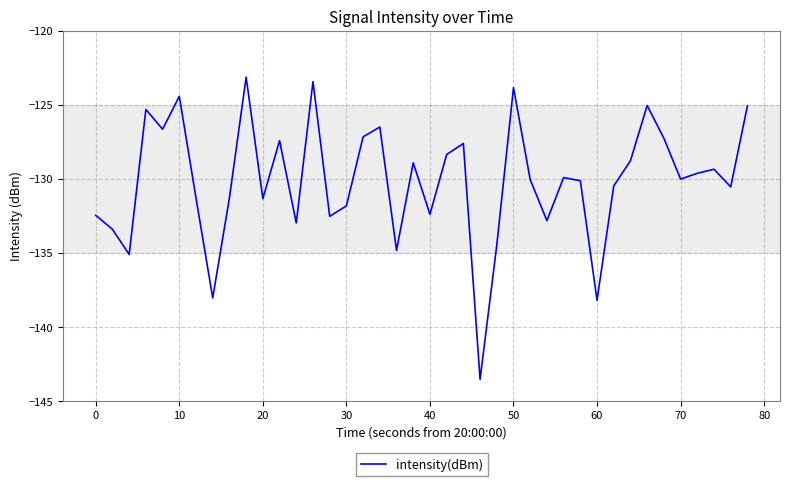

Is this an area chart (filled region under the line)?

No